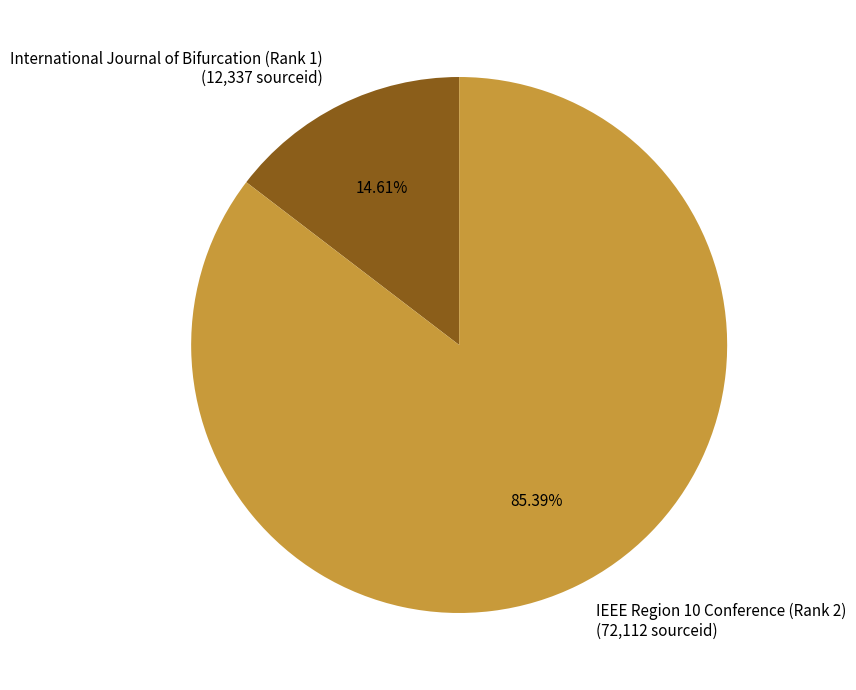

How many slices are in this pie chart?

2